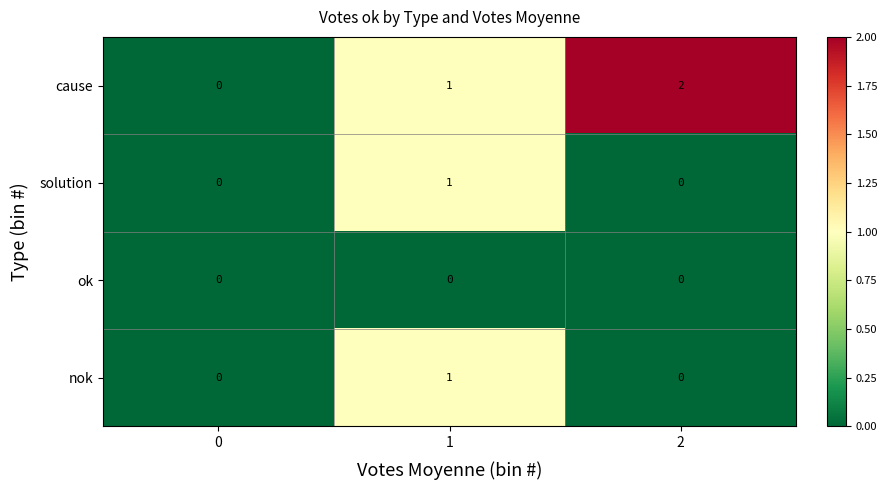

Reading right to left, extract all data points from this chart.

cause: 2	1	0
solution: 0	1	0
ok: 0	0	0
nok: 0	1	0